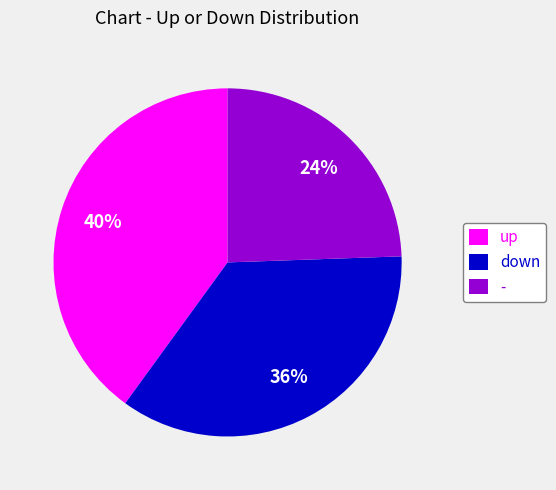

Is it true that - is 24% of the pie?

True